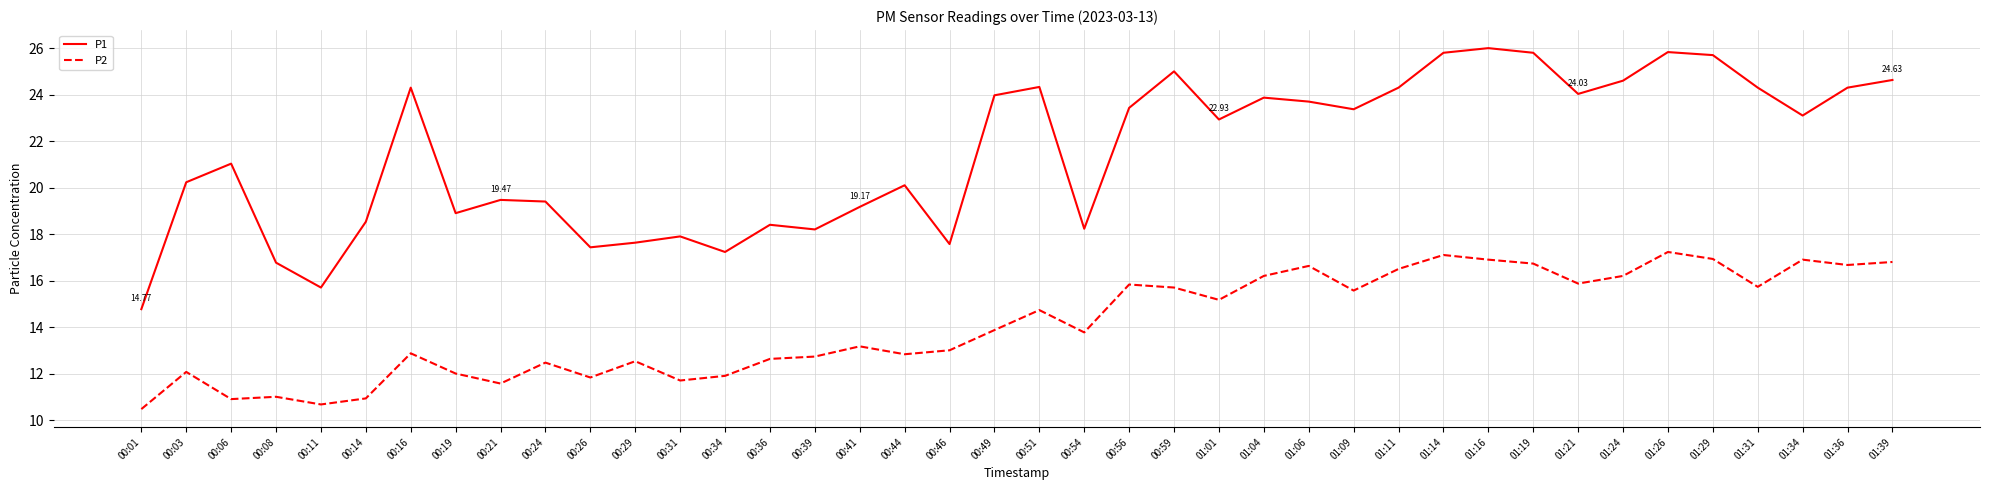

How many interior local valleys does the P1 series have?

11